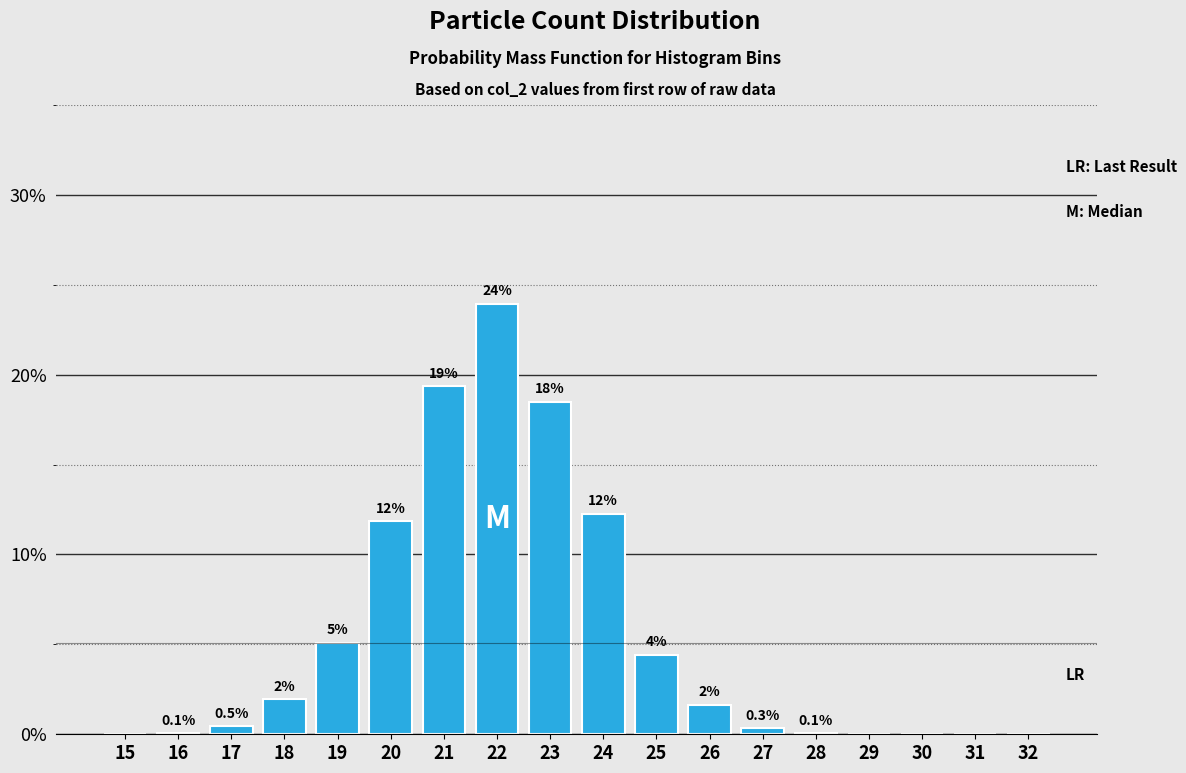

Are the bars horizontal?

No